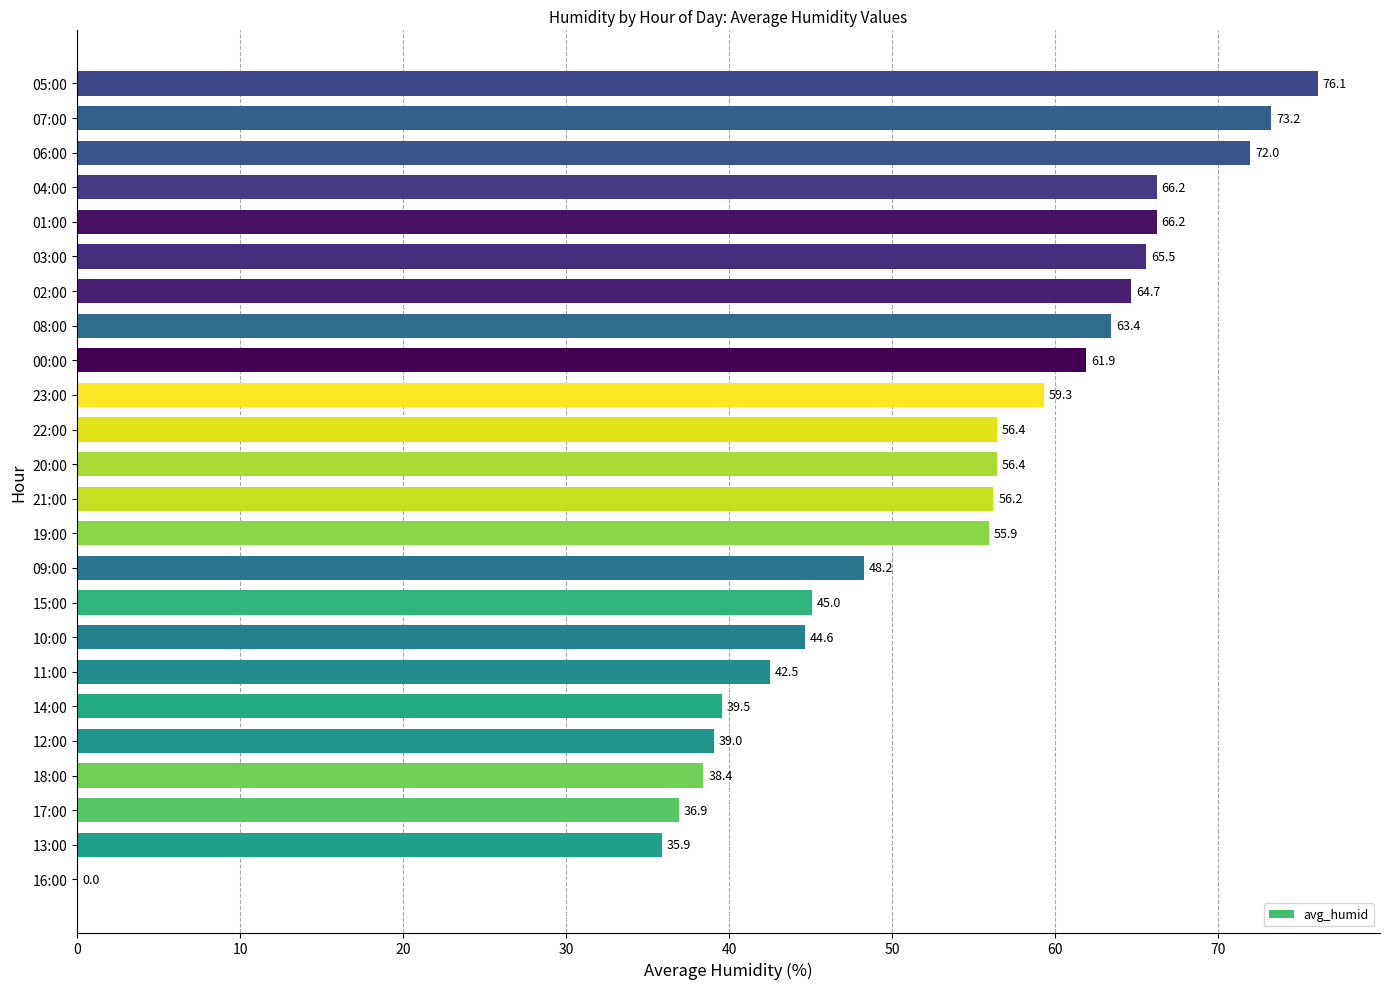

How many values are above zero?

23